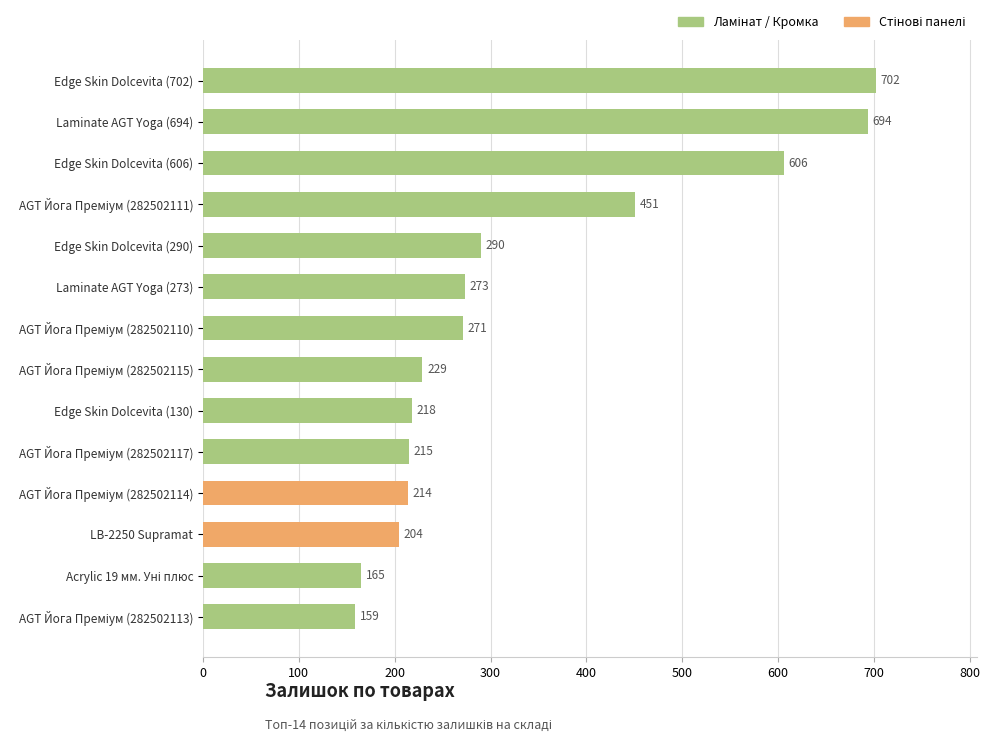

What is the difference between the second highest and second lowest values?

529